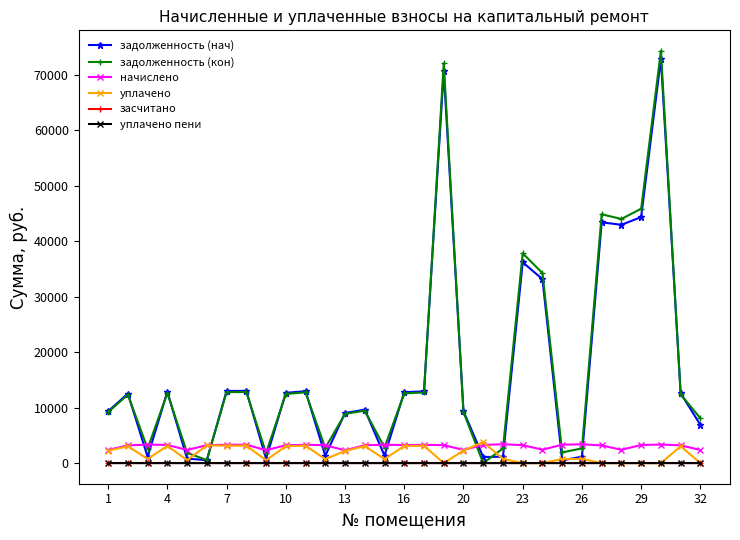

How many distinct data groups are displayed?

6